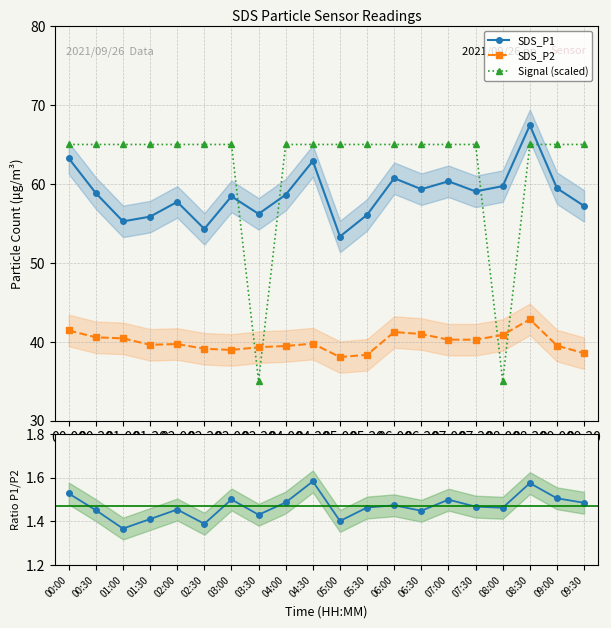

Is it true that SDS_P1 equals 27.5 at 03:00?

False